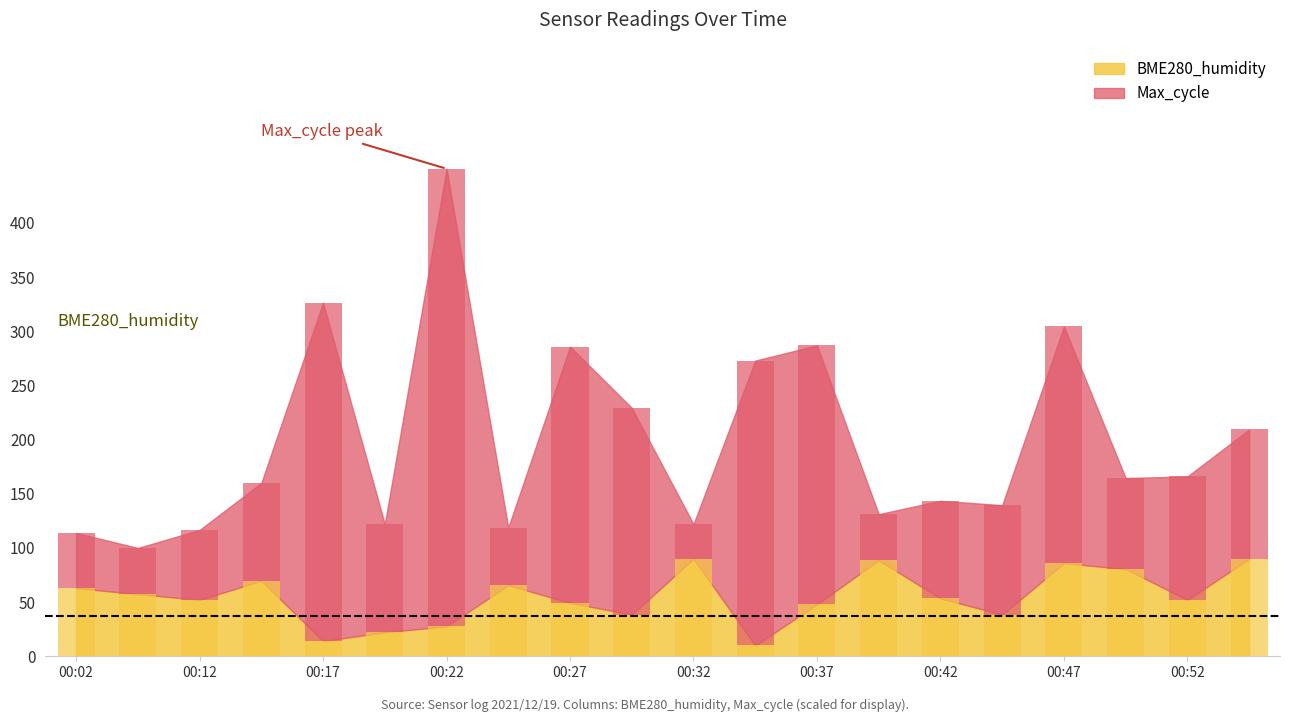

What is the sum of the values at 00:37 and 00:44?

86.4